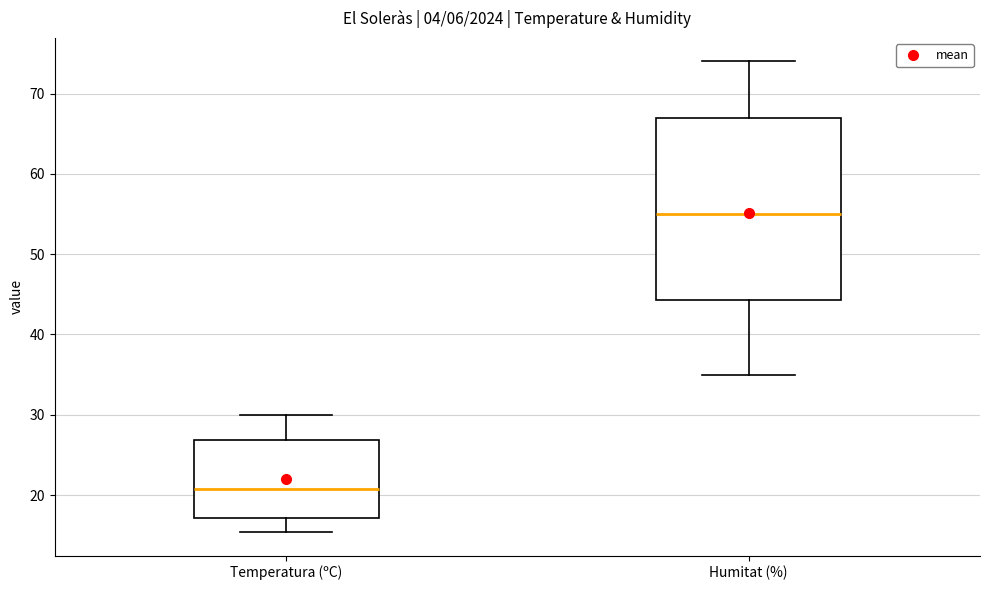

Reading left to right, read every box against the y-axis: the position of its median line, the range the box covers, and the ends of its whiskers. The values are not printed on the chart, so give them approximately, as read against the axis.

Temperatura (ºC): median 21, box 17 to 27, whiskers 15 to 30
Humitat (%): median 55, box 44 to 67, whiskers 35 to 74